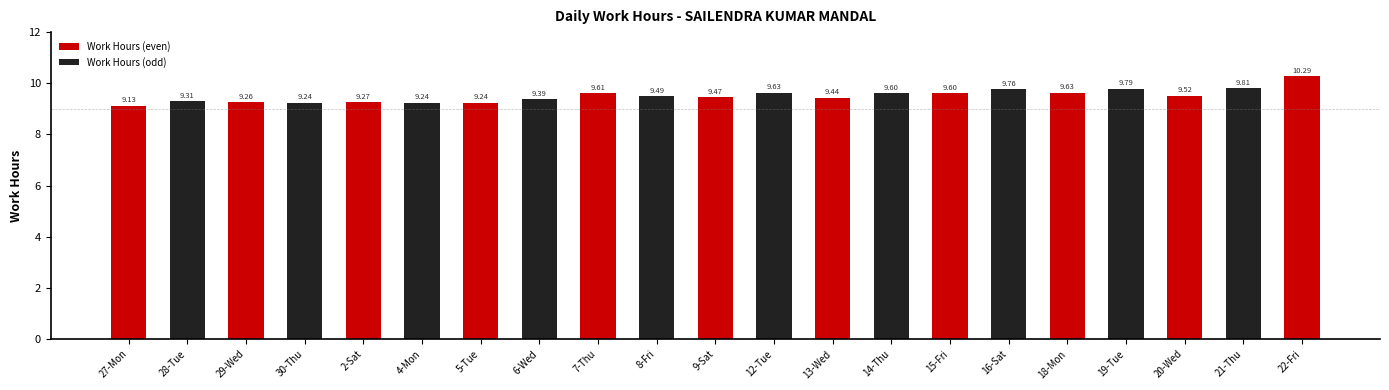

Reading left to right, transcribe all the data shown in this chart.

9.1	9.3	9.3	9.2	9.3	9.2	9.2	9.4	9.6	9.5	9.5	9.6	9.4	9.6	9.6	9.8	9.6	9.8	9.5	9.8	10.3